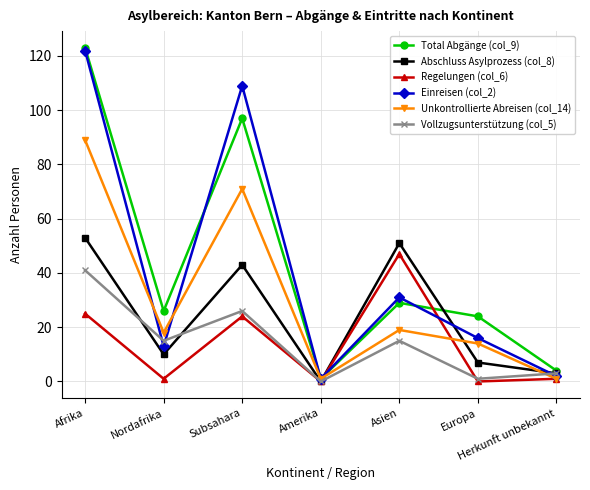

What is the maximum value shown in the chart?

123